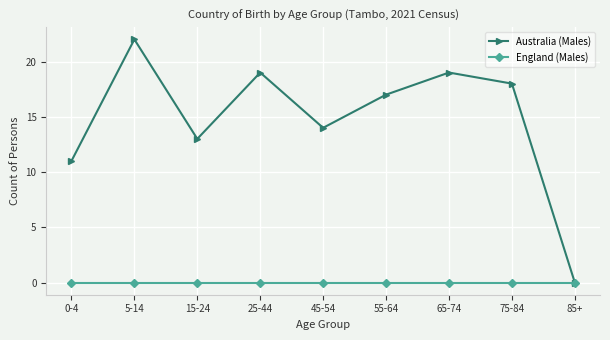

What are all the series names shown in the legend?

Australia (Males), England (Males)